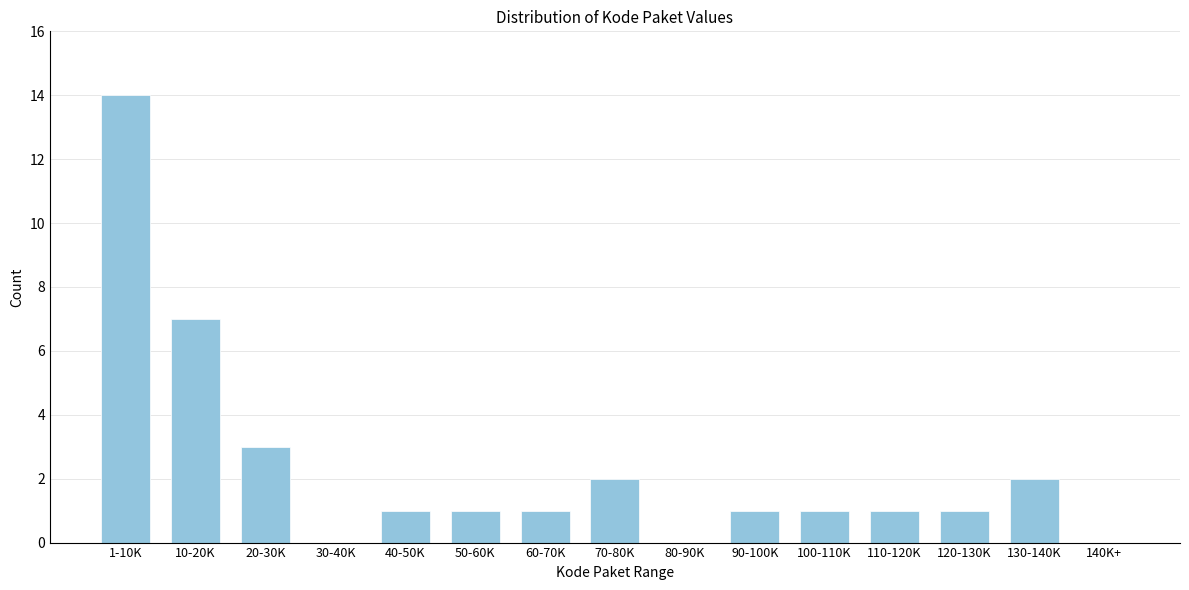

Reading left to right, transcribe all the data shown in this chart.

1-10K=14	10-20K=7	20-30K=3	30-40K=0	40-50K=1	50-60K=1	60-70K=1	70-80K=2	80-90K=0	90-100K=1	100-110K=1	110-120K=1	120-130K=1	130-140K=2	140K+=0